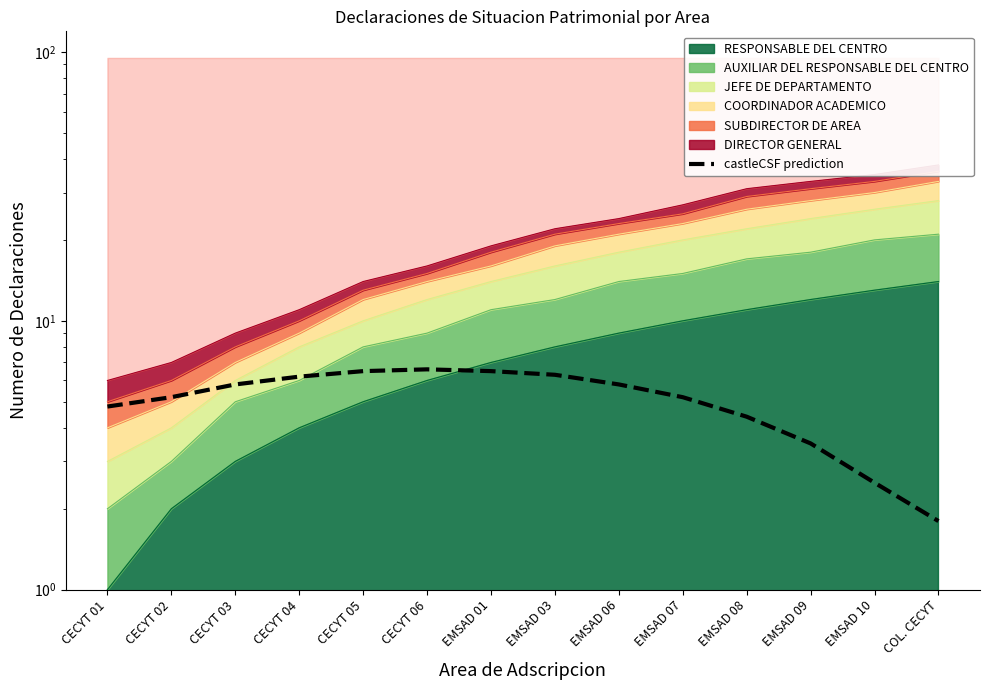

True or false: the data shows 1.8 at COL. CECYT.

True